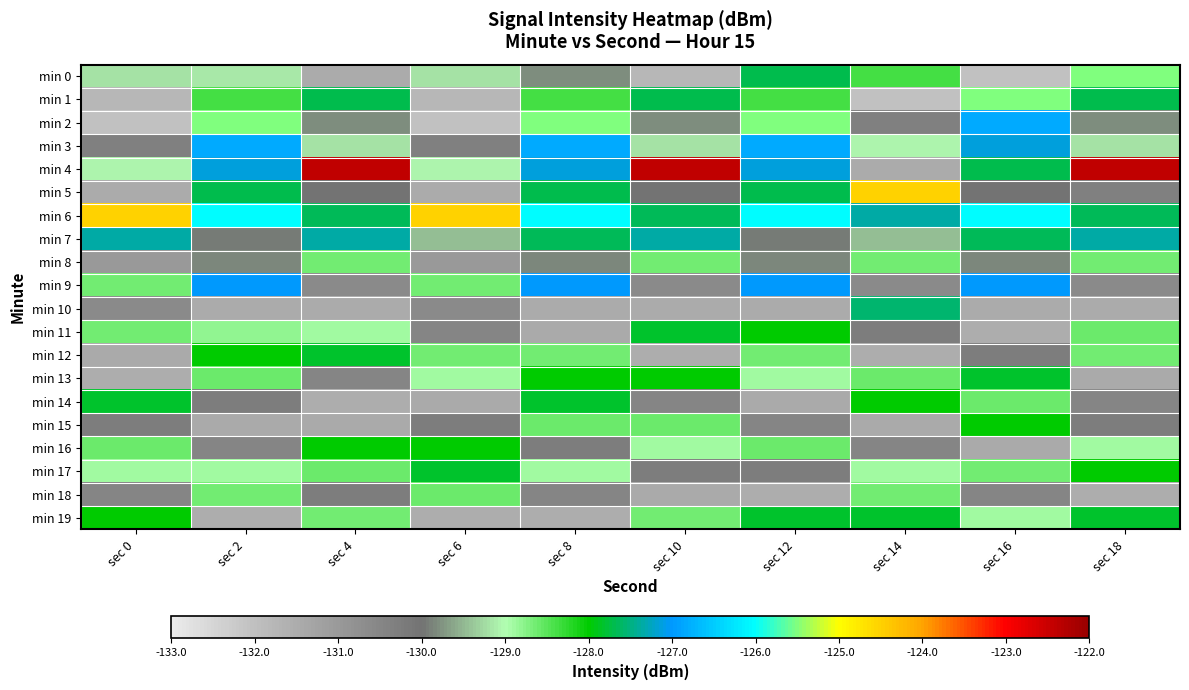

Count the number of data series in this chart.

20